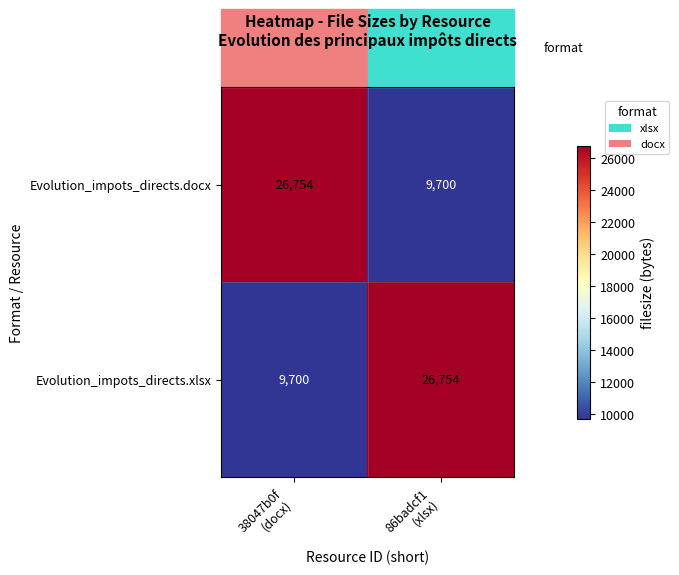

What is the smallest value displayed?

9700